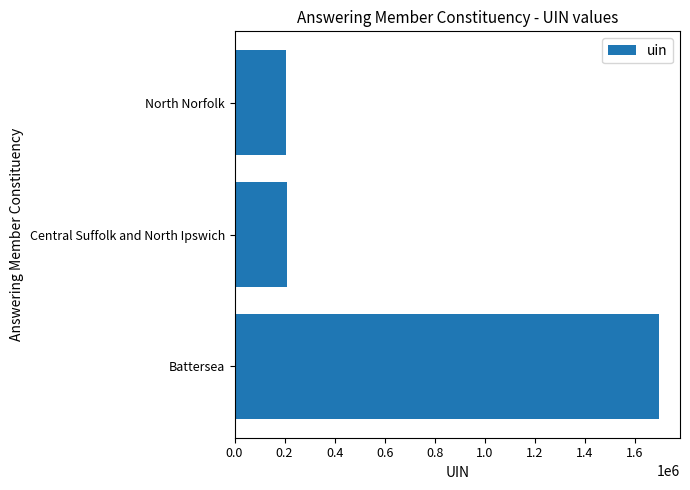

Does the chart contain stacked bars?

No